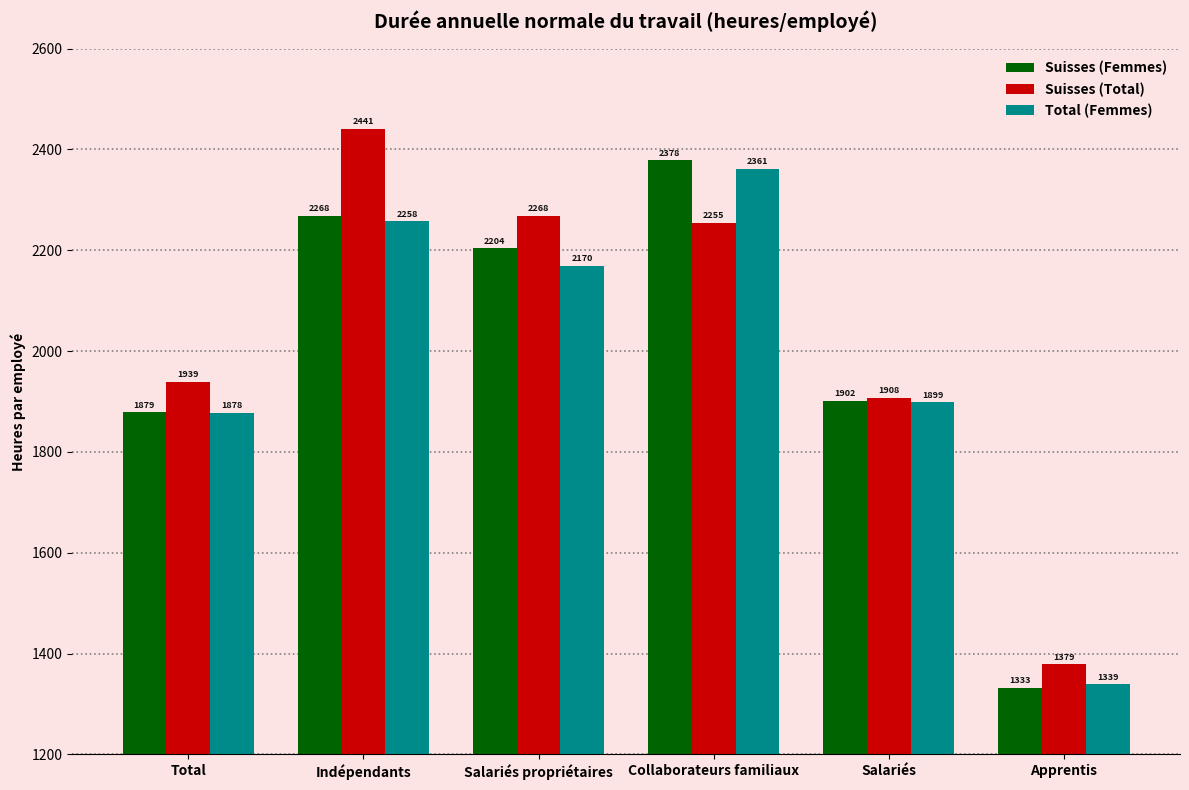

At how many categories does at least one series exceed 1689?

5